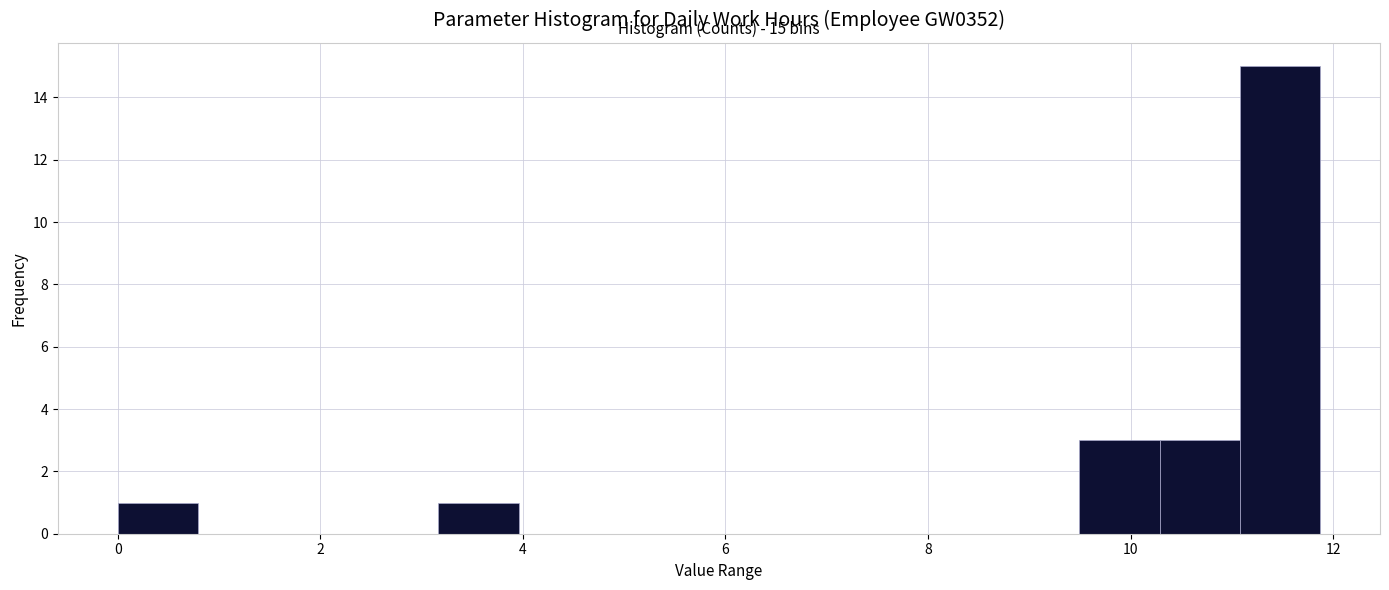

Around what value on the x-axis is the tallest bar? Give the approximate position of its centre, as read against the axis.

11.4